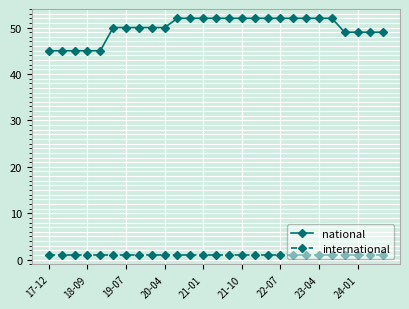

How many lines are shown in the chart?

2